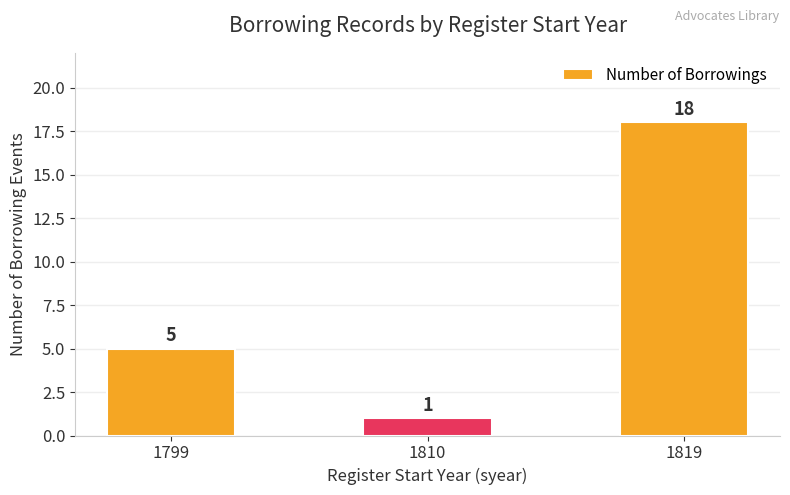

Rank the categories by value from highest to lowest.

1819, 1799, 1810